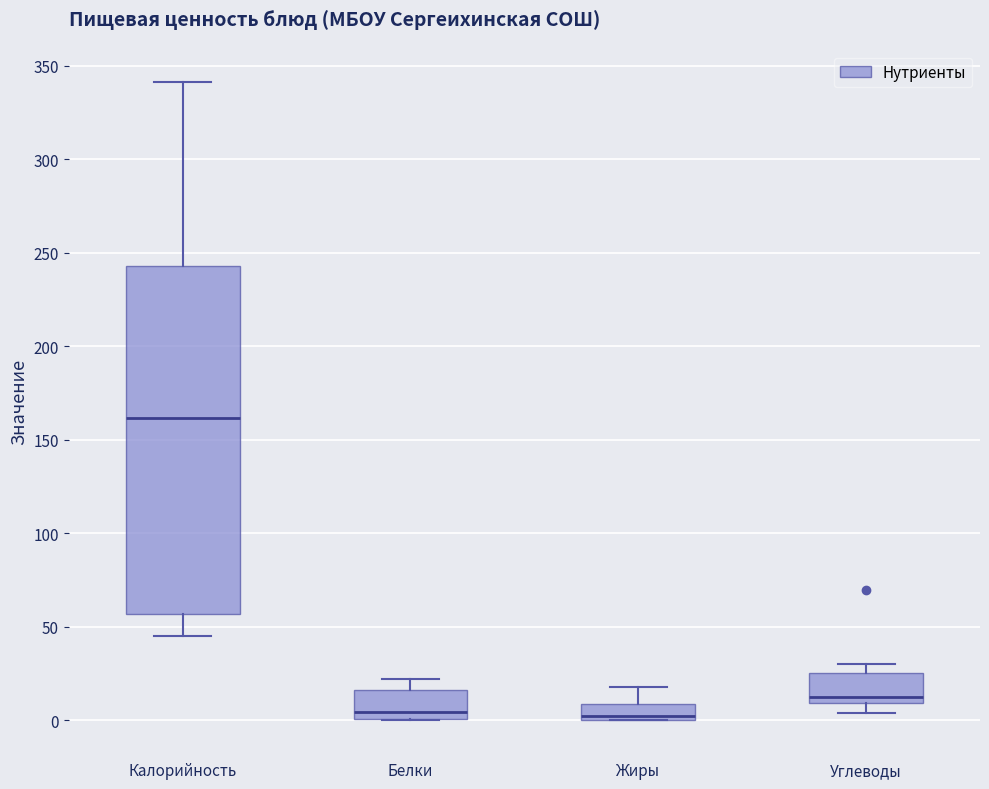

Where does the upper whisker of the box for Белки end on the y-axis? The values are not printed on the chart, so give them approximately, as read against the axis.

20